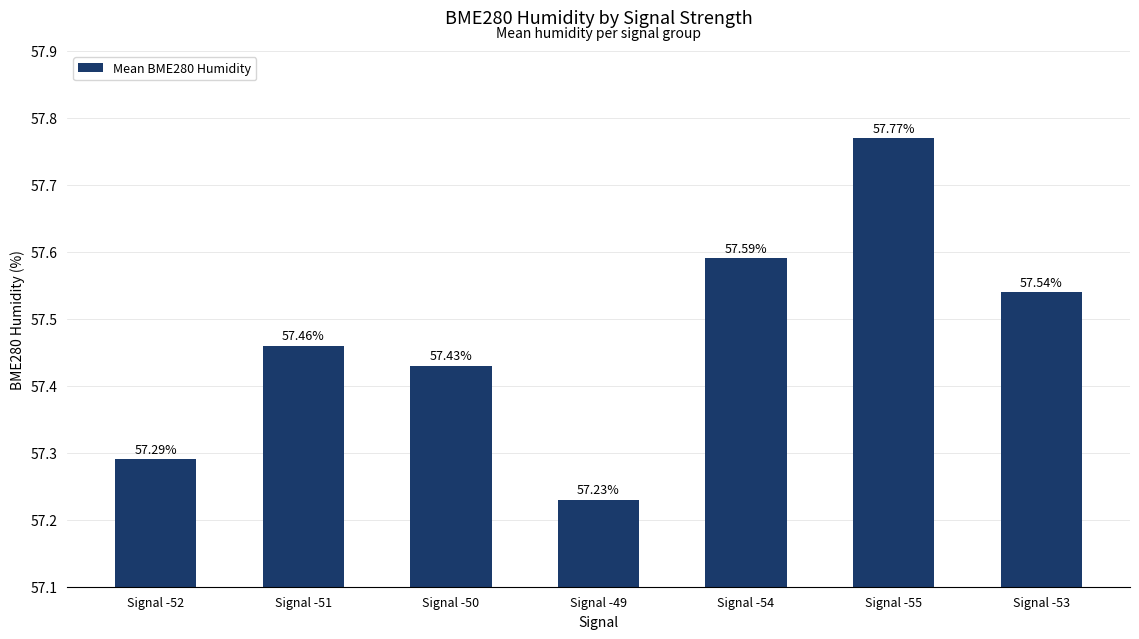

What is the greatest value displayed?

57.8